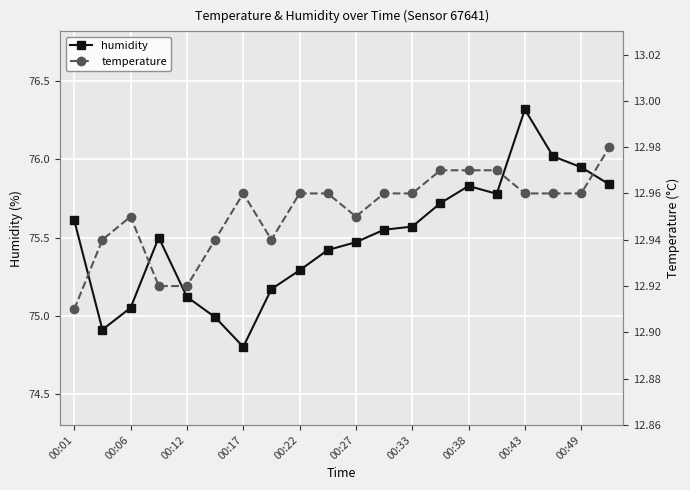

Does the chart display data point markers on the line(s)?

Yes